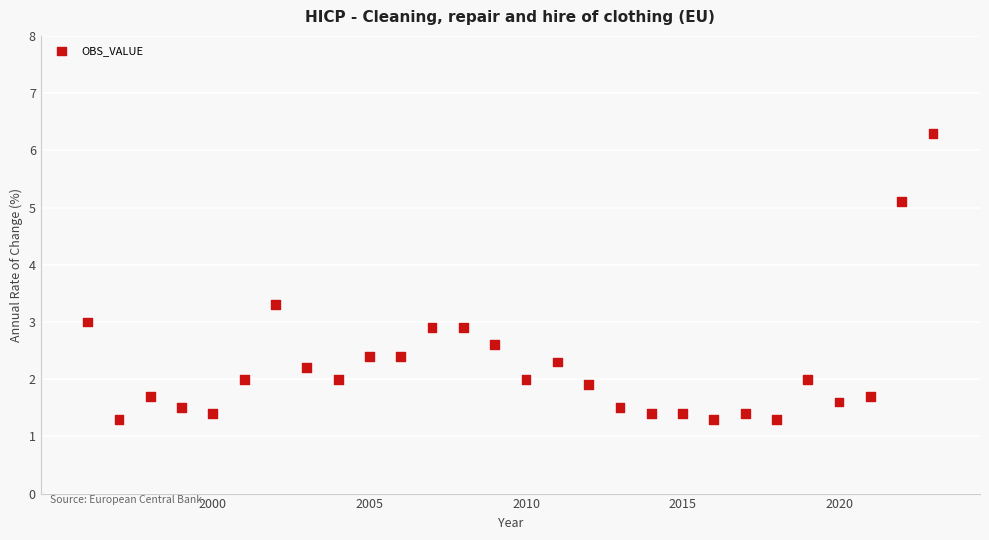

What is the range of Y values (max minus min)?

5.0